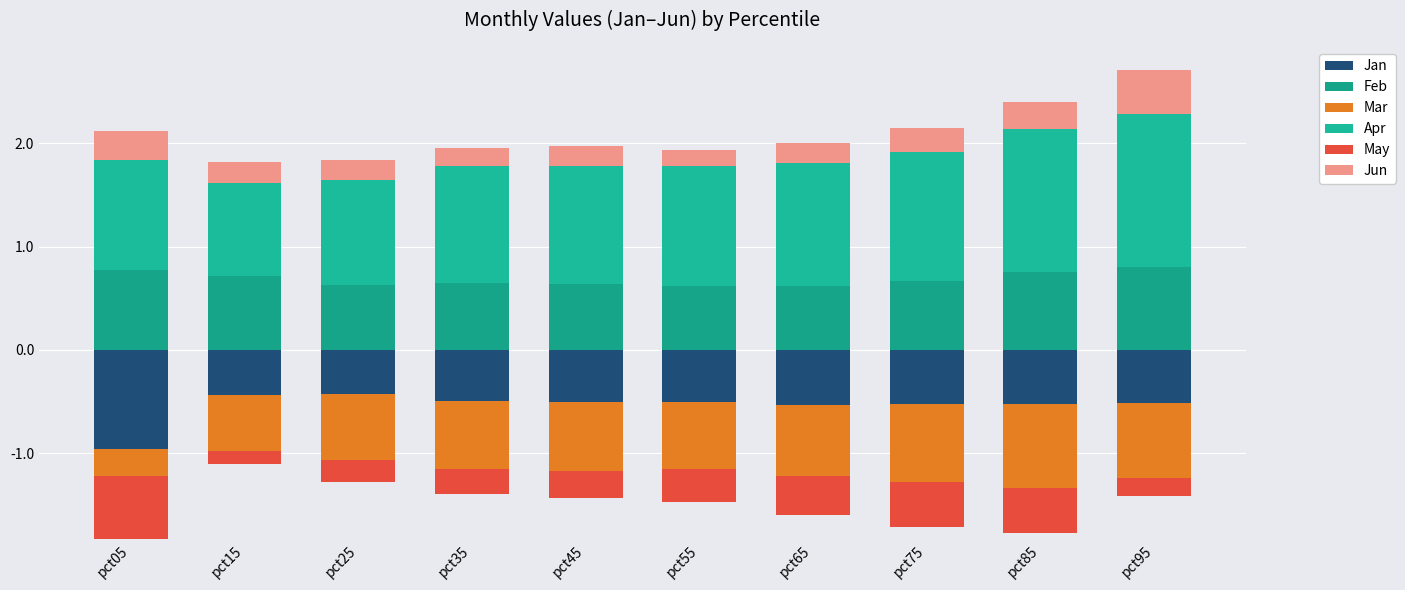

How many bars are there in total?

60